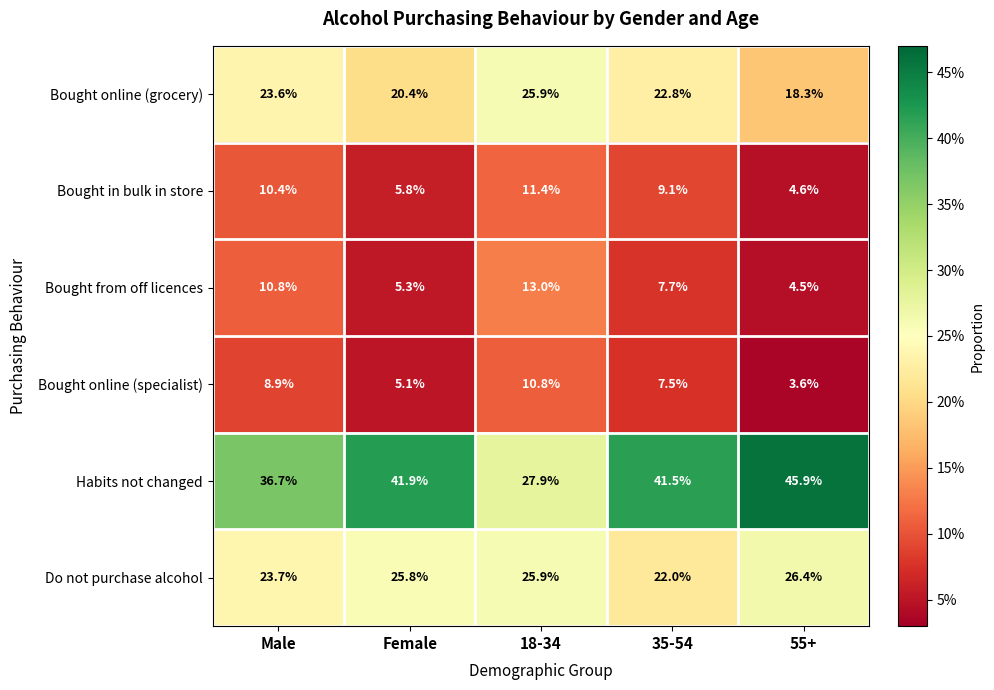

What is the spread (max minus min) of values at Female?

36.8